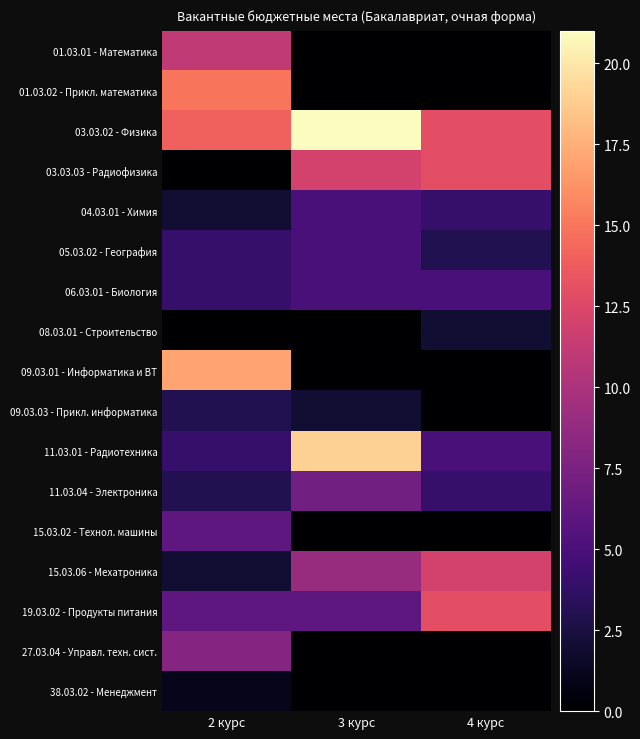

How many series are shown in this chart?

17